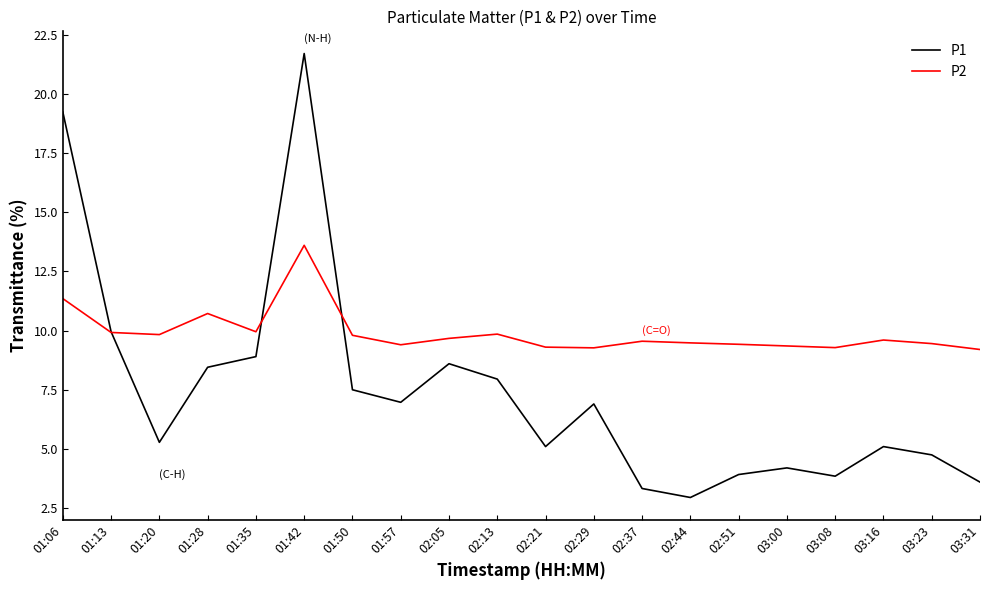

Which series changed the most between 02:13 and 02:37?

P1